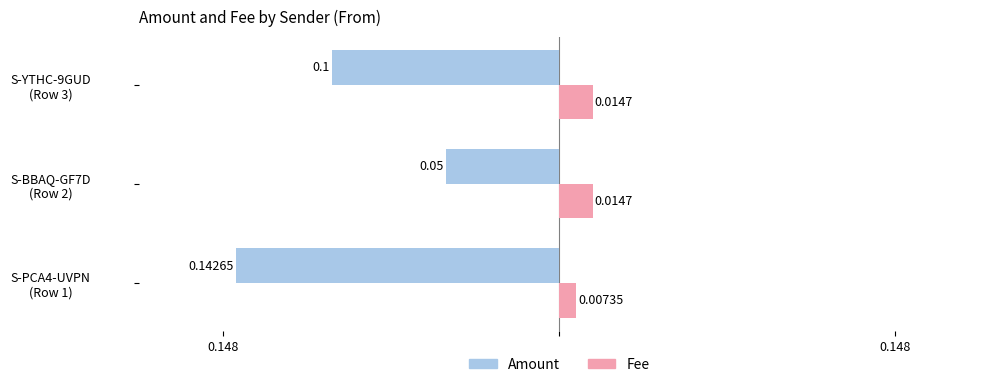

What are all the series names shown in the legend?

Amount, Fee